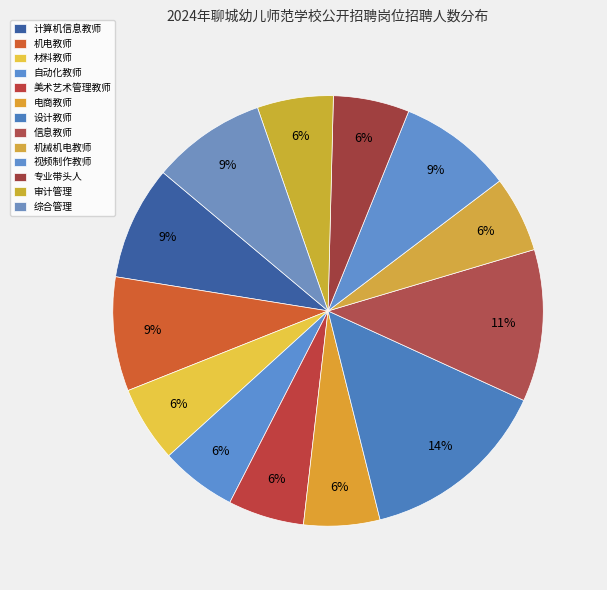

How many slices are in this pie chart?

13